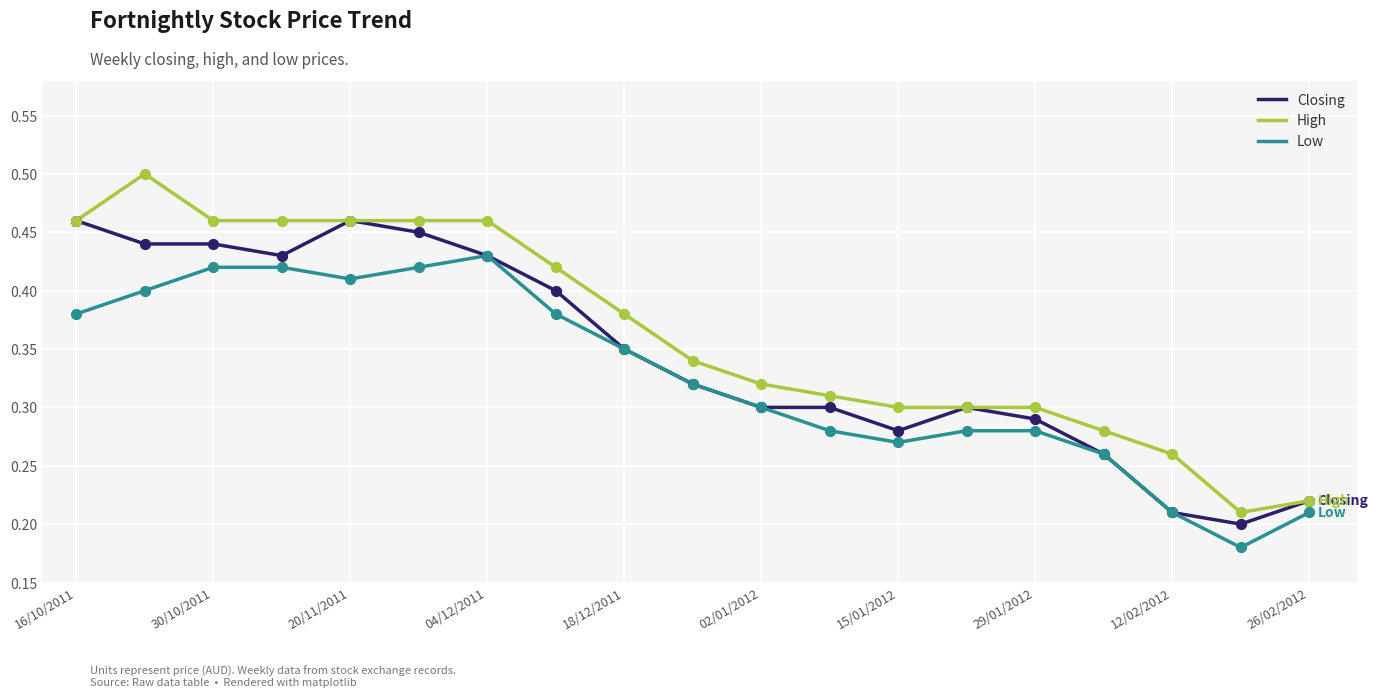

Which series has the widest spread of values?

High